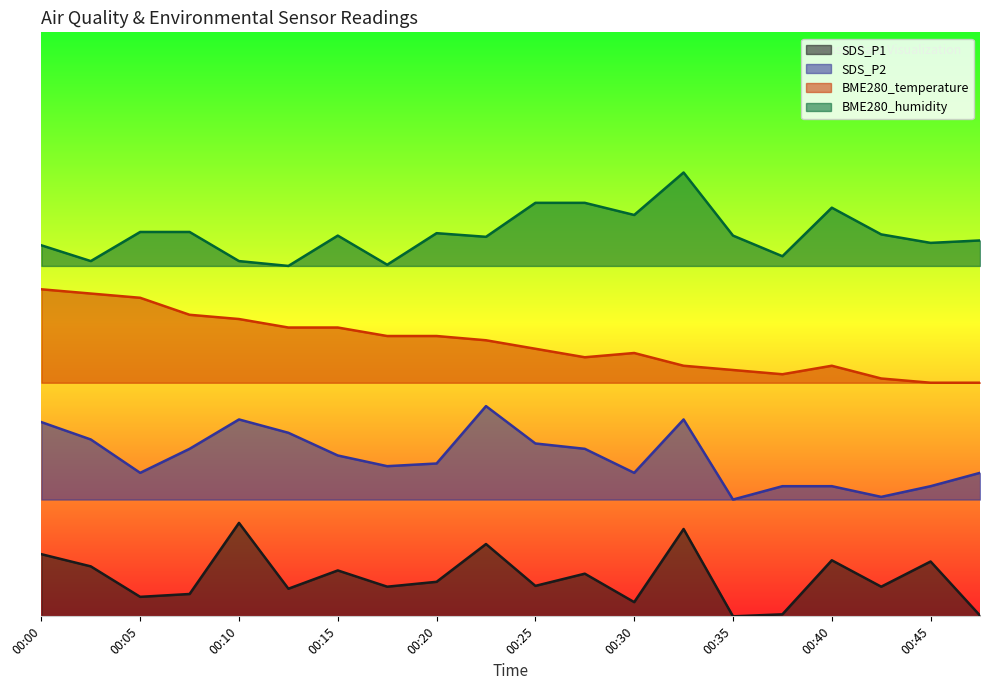

Which series has the largest total across all categories?

BME280_humidity